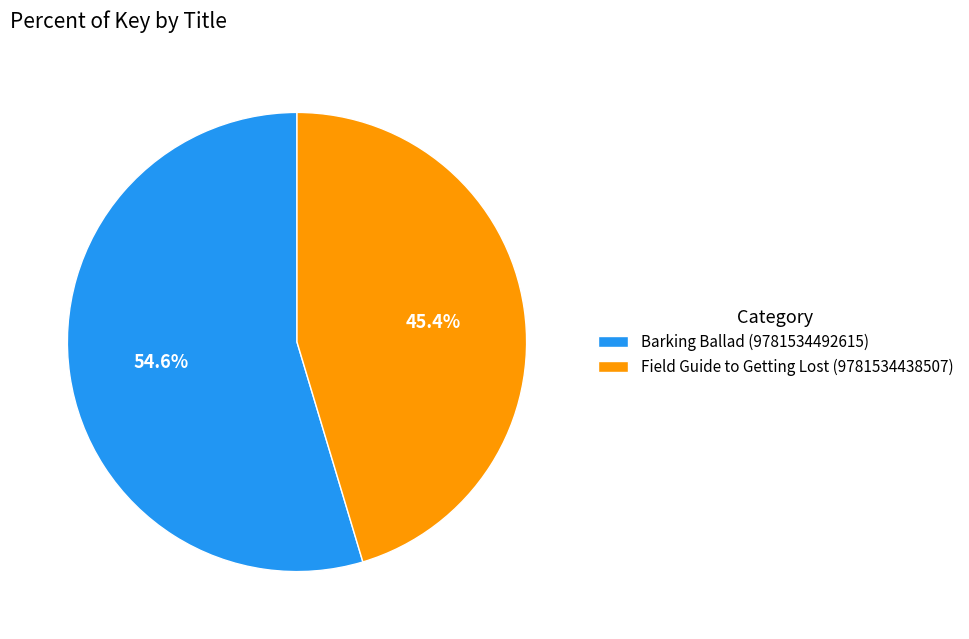

What portion of the pie excludes Barking Ballad (9781534492615)?

45.4%